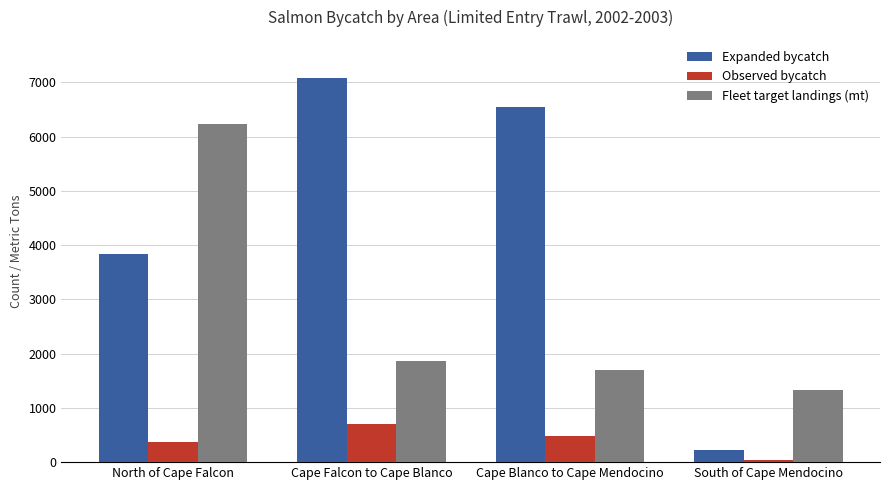

What position from the left is Cape Blanco to Cape Mendocino?

3